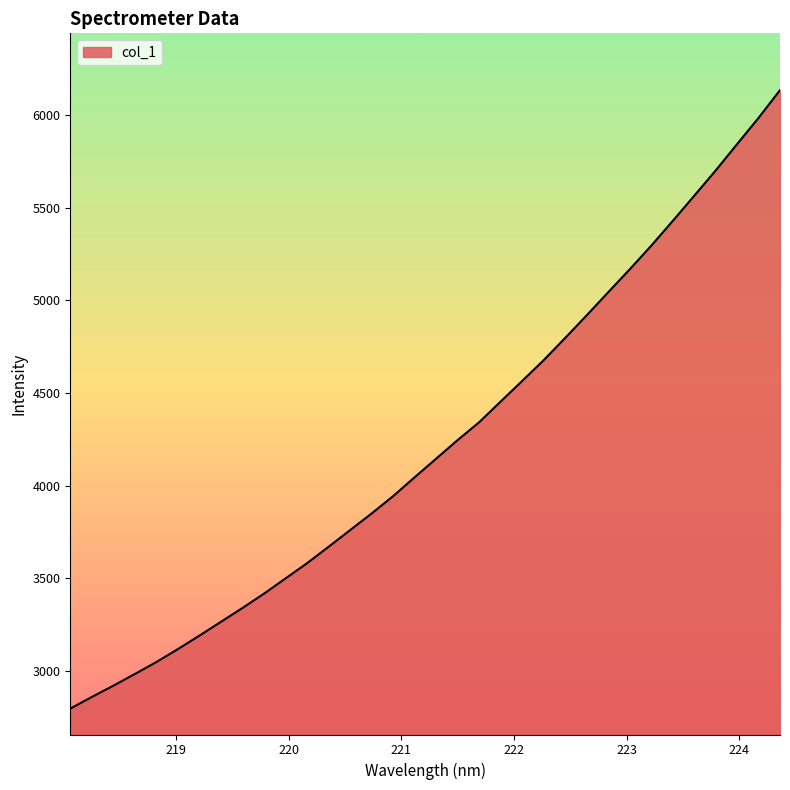

What is the sum of all values?

143578.1